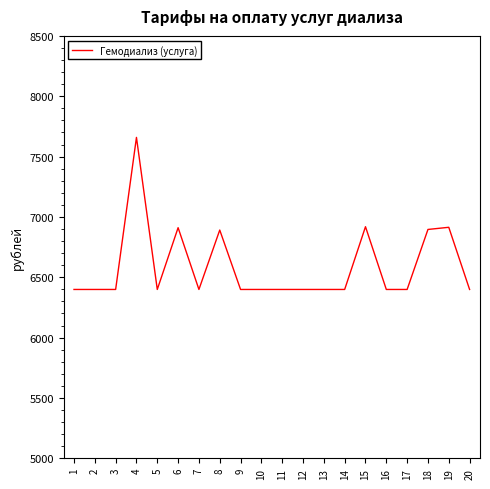

Is it true that the value at 1 is 6398.9?

True